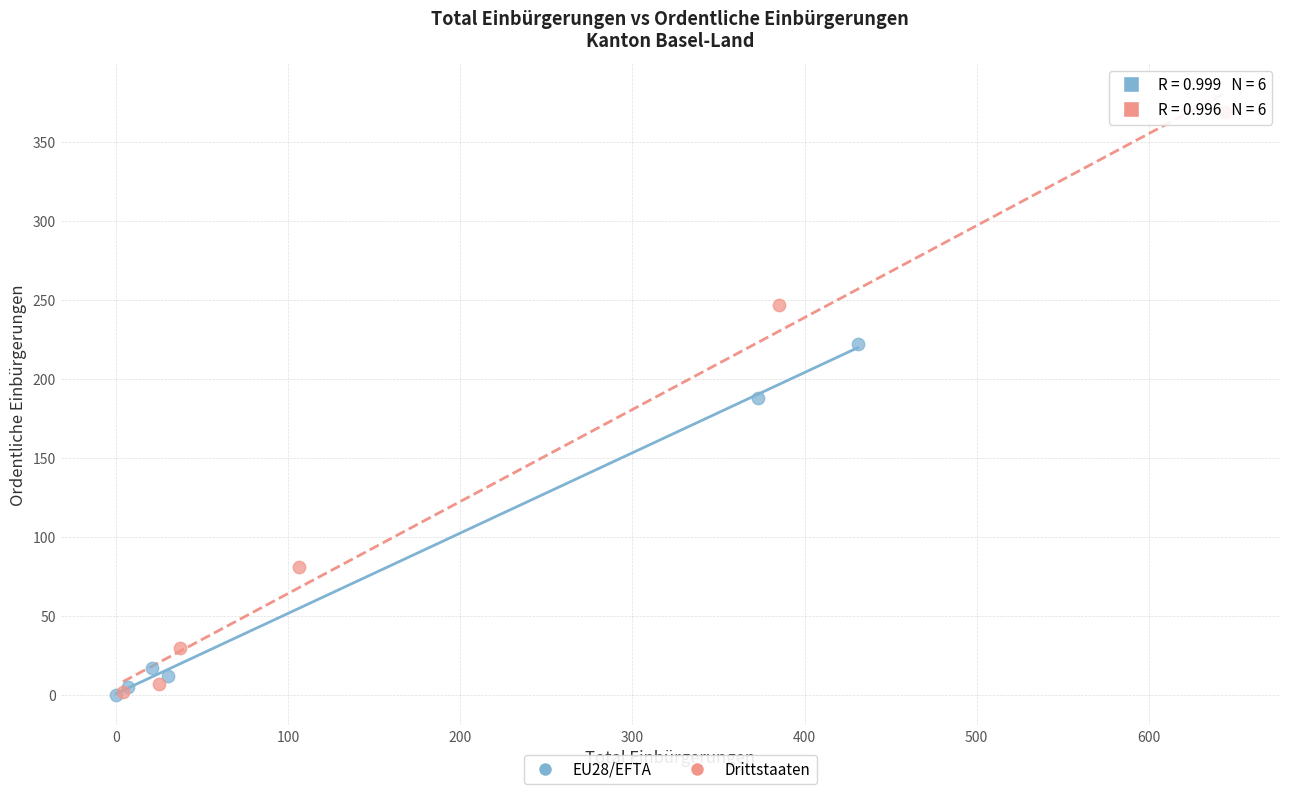

Which series contains the highest Y value?

Drittstaaten